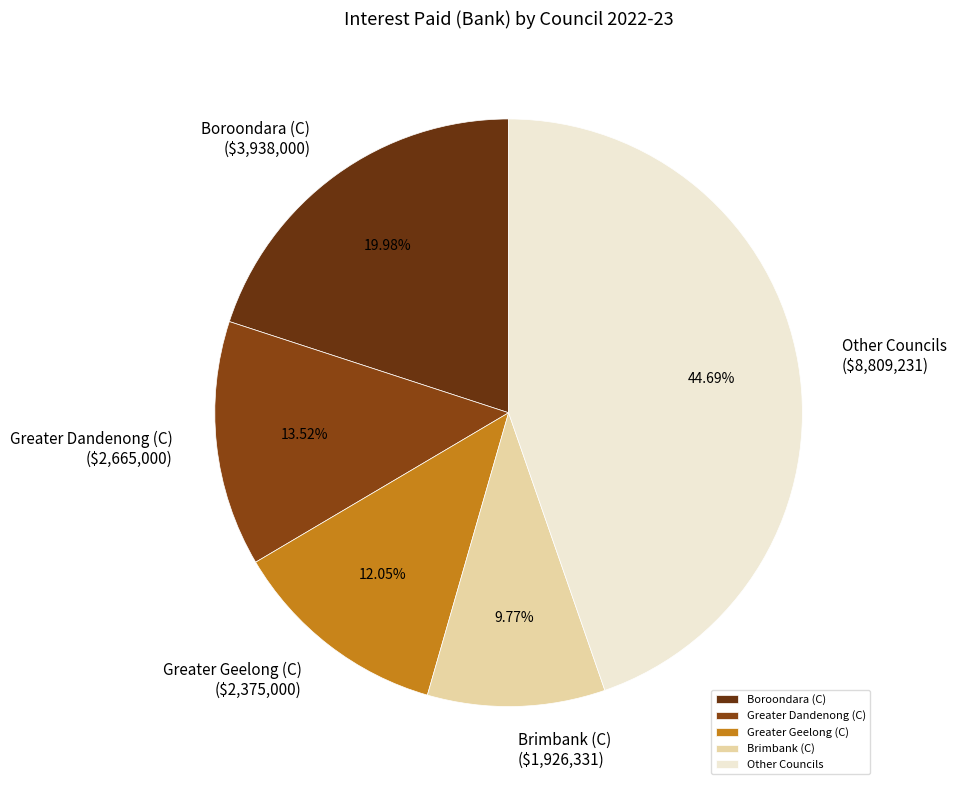

Rank the categories by value from highest to lowest.

Other Councils, Boroondara (C), Greater Dandenong (C), Greater Geelong (C), Brimbank (C)